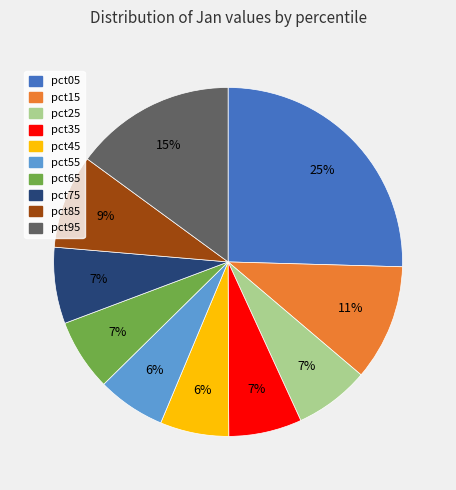

Does pct75 account for over 50% of the chart?

No